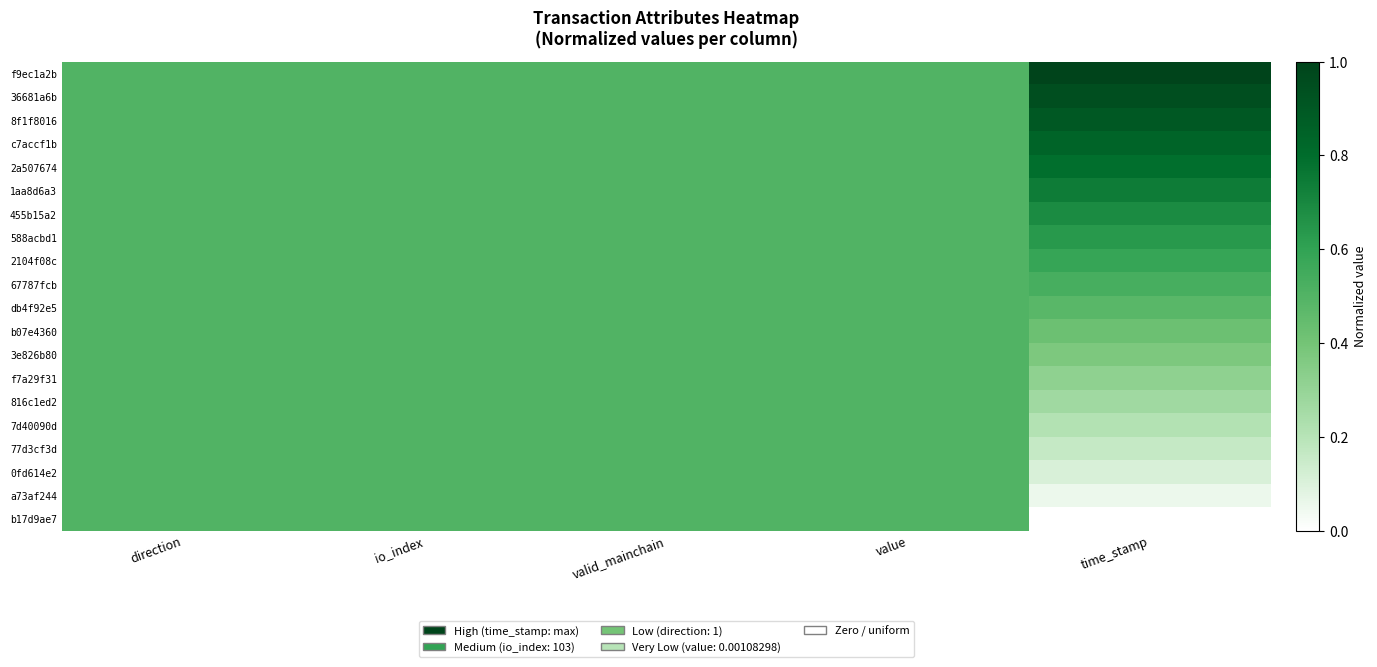

Rank the series at direction from lowest to highest value.

f9ec1a2b, 36681a6b, 8f1f8016, c7accf1b, 2a507674, 1aa8d6a3, 455b15a2, 588acbd1, 2104f08c, 67787fcb, db4f92e5, b07e4360, 3e826b80, f7a29f31, 816c1ed2, 7d40090d, 77d3cf3d, 0fd614e2, a73af244, b17d9ae7